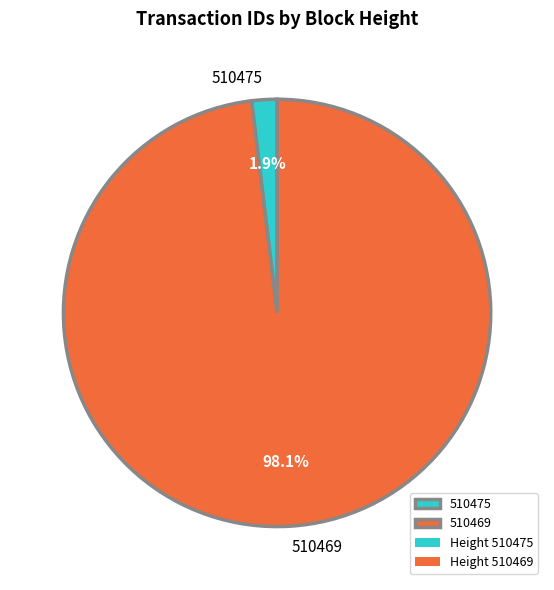

To the nearest percent, what is the difference between the 510469 and 510475 slice percentages?

96%